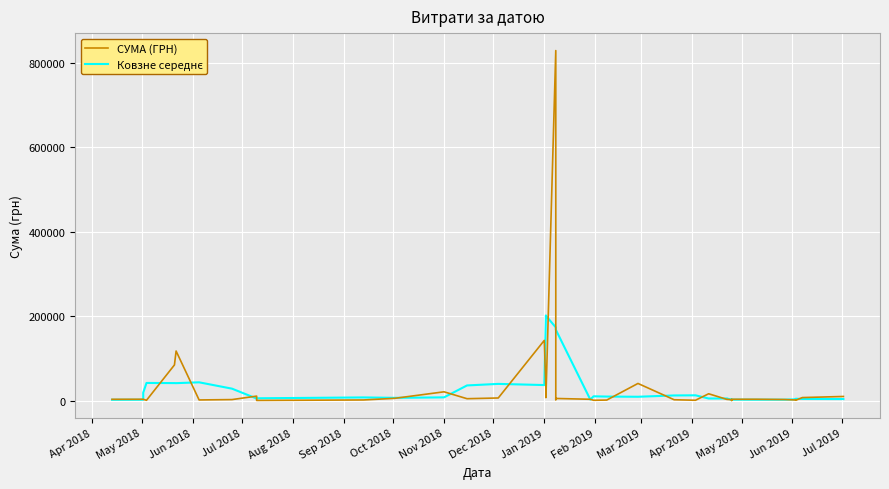

What is the sum of all Ковзне середнє values?

1371175.3